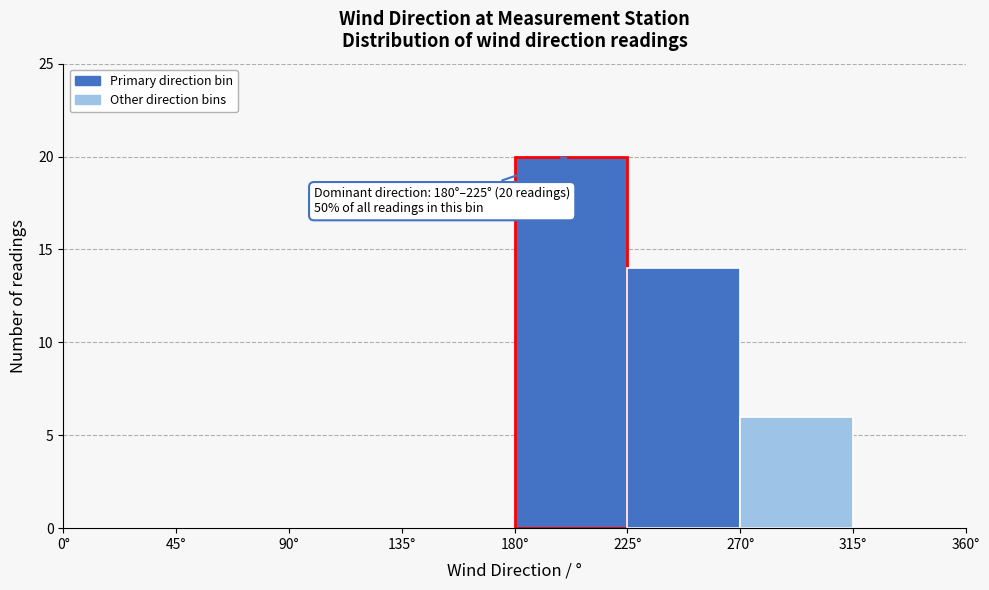

Over which range of the x-axis is the bar tallest?

180 to 225